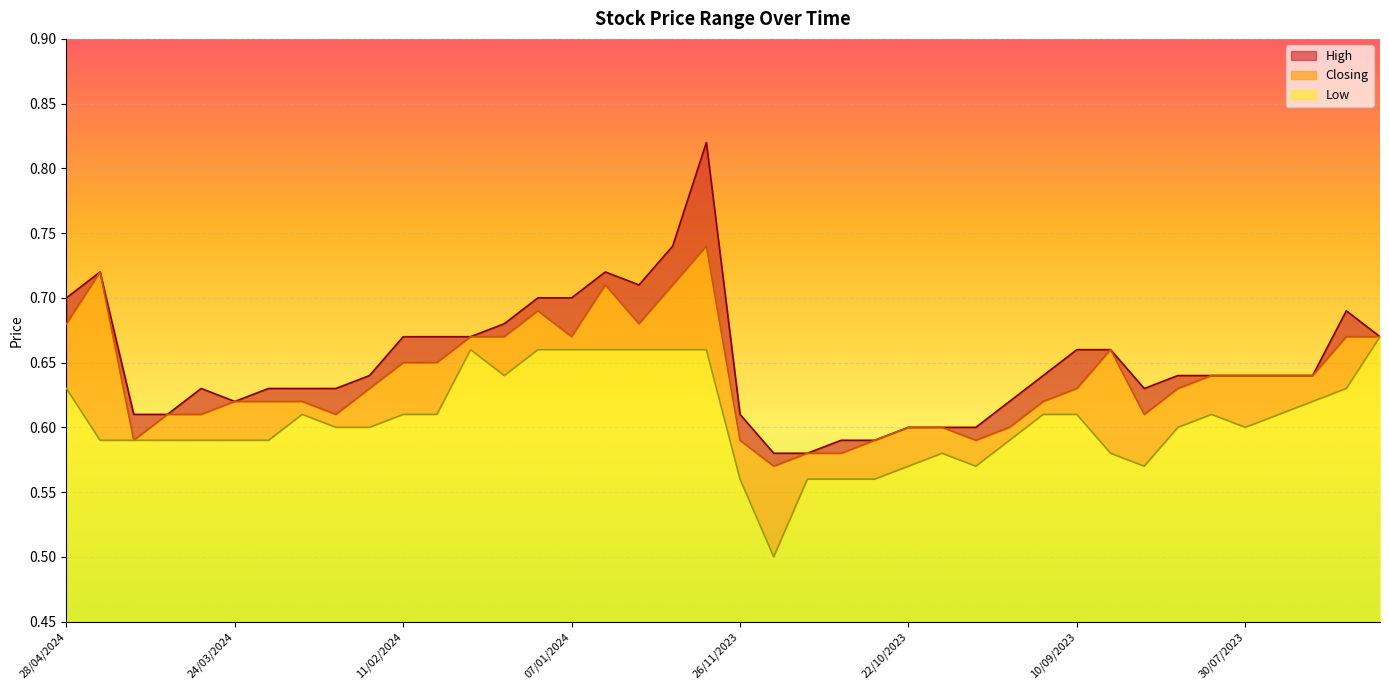

What is the smallest value displayed?

0.5